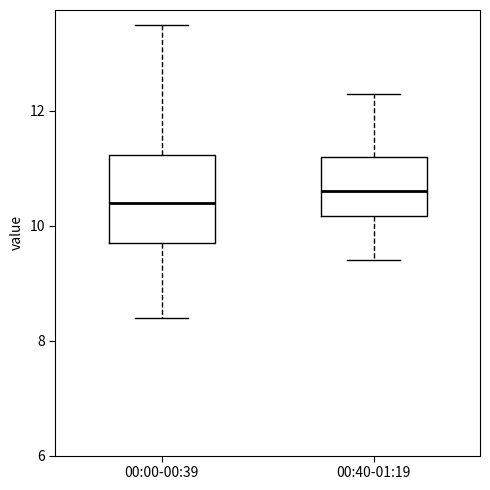

Reading left to right, transcribe this box plot: for each box, give where its median line is, the range the box spans, and where its two whiskers end, as read against the y-axis. The values are not printed on the chart, so give them approximately, as read against the axis.

00:00-00:39: median 10.4, box 9.8 to 11.2, whiskers 8.4 to 13.6
00:40-01:19: median 10.6, box 10.2 to 11.2, whiskers 9.4 to 12.4